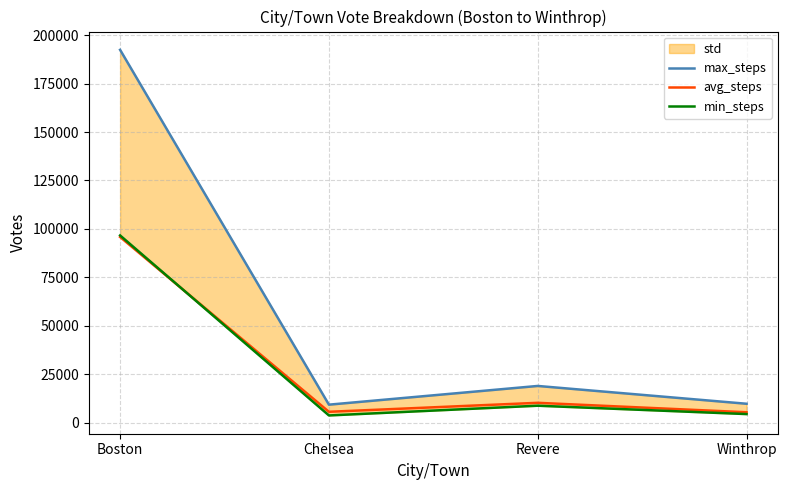

The value of min_steps at Revere is 5646. True or false?

False